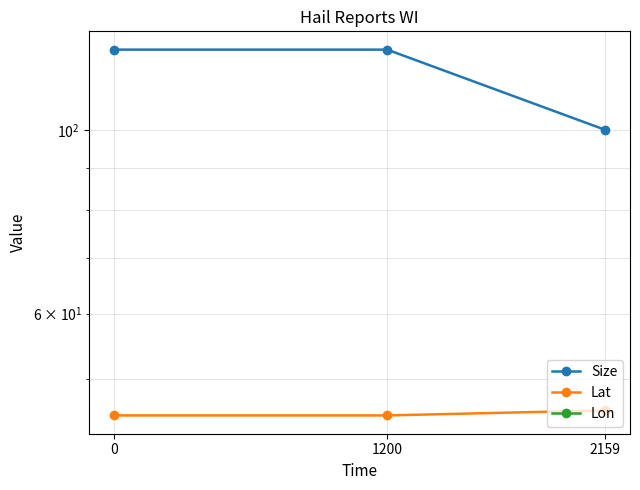

What is the spread (max minus min) of values at 0?

213.0